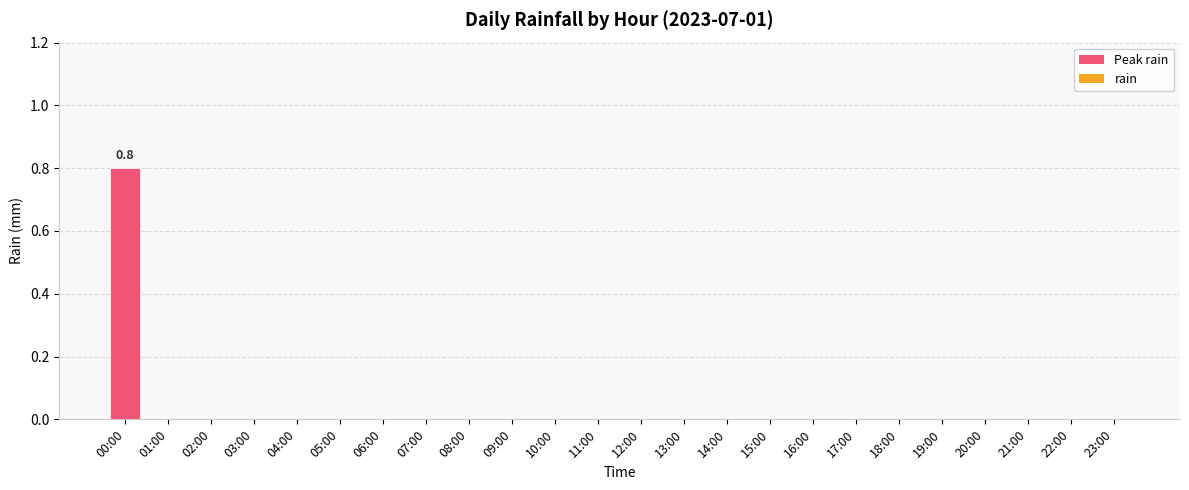

Reading left to right, extract all data points from this chart.

0.8	0.0	0.0	0.0	0.0	0.0	0.0	0.0	0.0	0.0	0.0	0.0	0.0	0.0	0.0	0.0	0.0	0.0	0.0	0.0	0.0	0.0	0.0	0.0